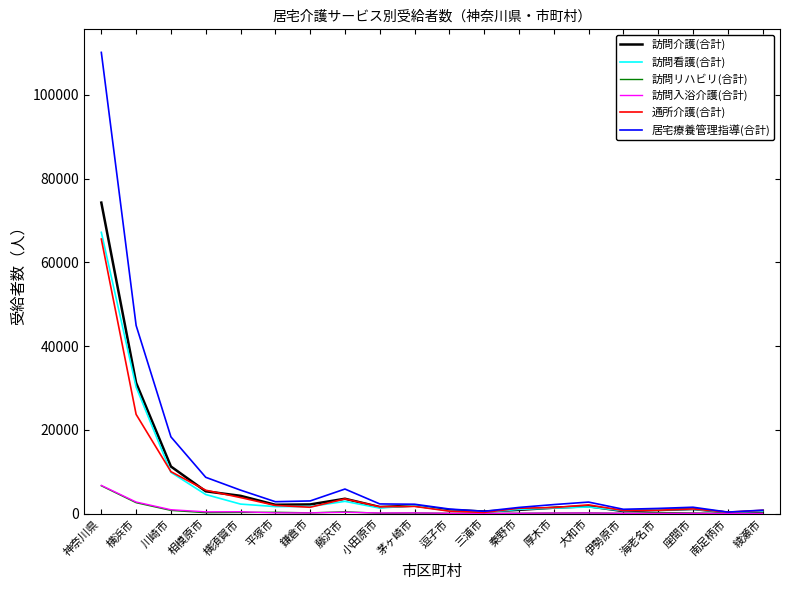

What position from the left is 神奈川県?

1